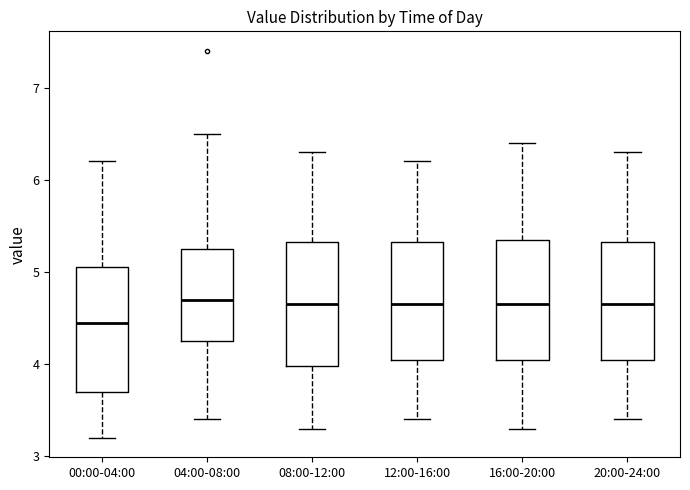

Reading left to right, transcribe this box plot: for each box, give where its median line is, the range the box spans, and where its two whiskers end, as read against the y-axis. The values are not printed on the chart, so give them approximately, as read against the axis.

00:00-04:00: median 4.5, box 3.7 to 5.1, whiskers 3.2 to 6.2
04:00-08:00: median 4.7, box 4.3 to 5.3, whiskers 3.4 to 6.5
08:00-12:00: median 4.7, box 4.0 to 5.3, whiskers 3.3 to 6.3
12:00-16:00: median 4.7, box 4.1 to 5.3, whiskers 3.4 to 6.2
16:00-20:00: median 4.7, box 4.1 to 5.4, whiskers 3.3 to 6.4
20:00-24:00: median 4.7, box 4.1 to 5.3, whiskers 3.4 to 6.3